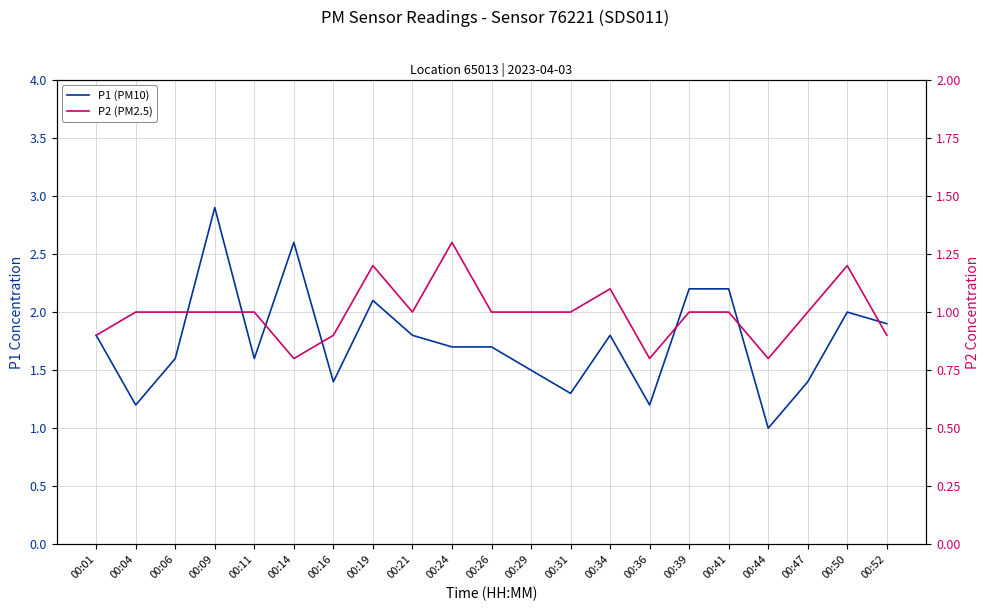

List the series in order of their peak value, lowest first.

P2 (PM2.5), P1 (PM10)